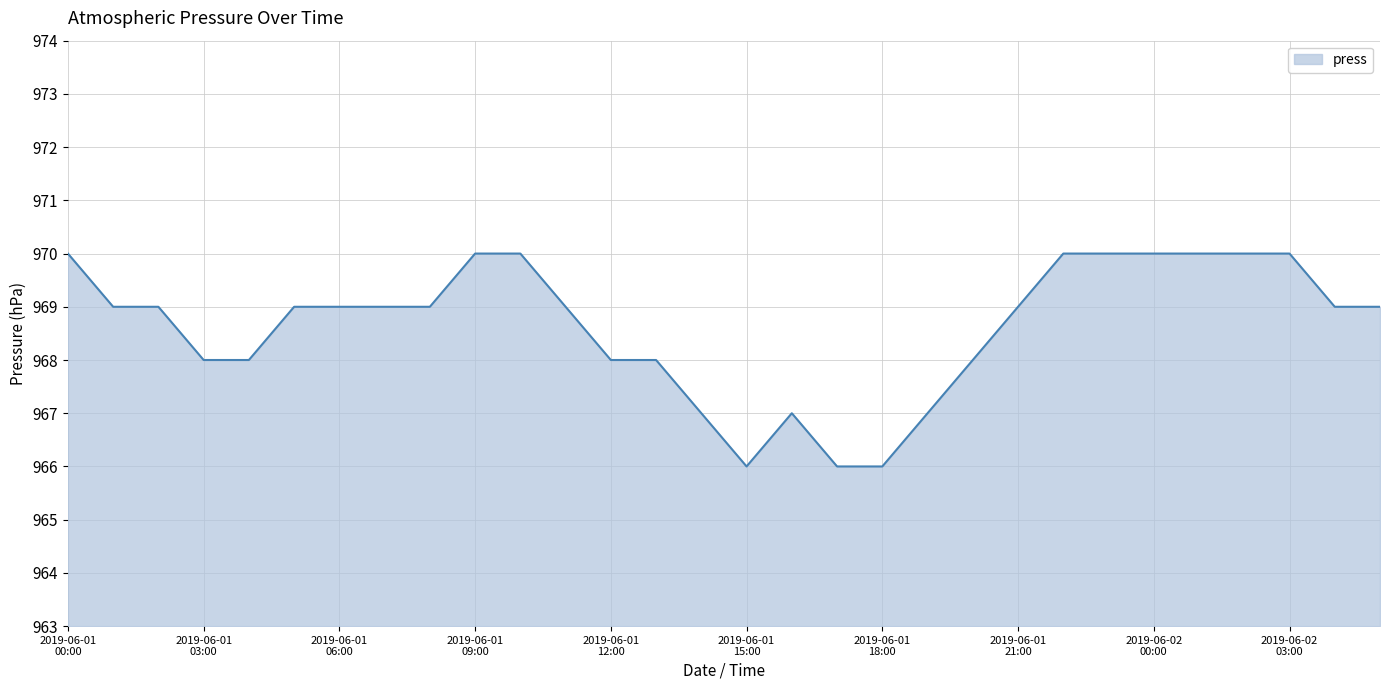

What is the maximum value shown in the chart?

970